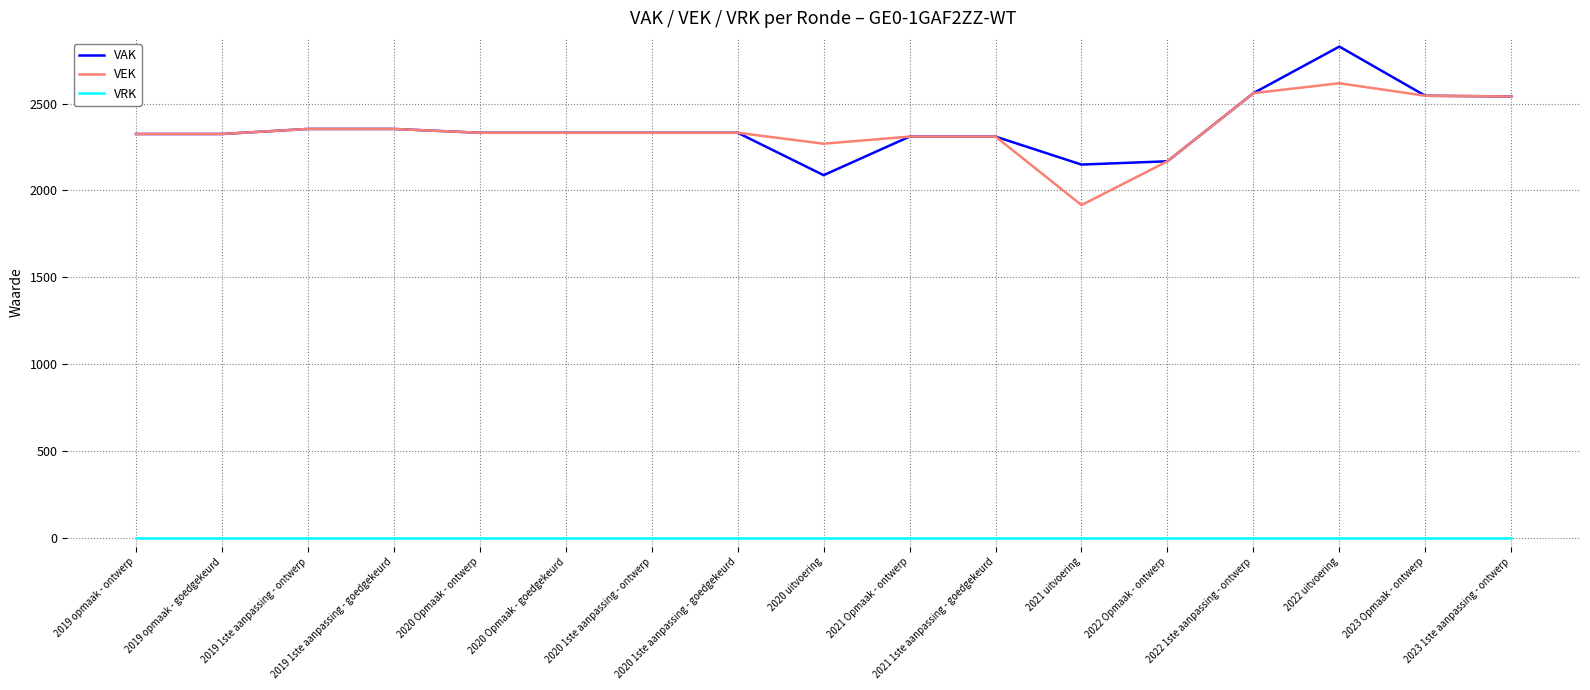

At how many categories does at least one series exceed 828?

17